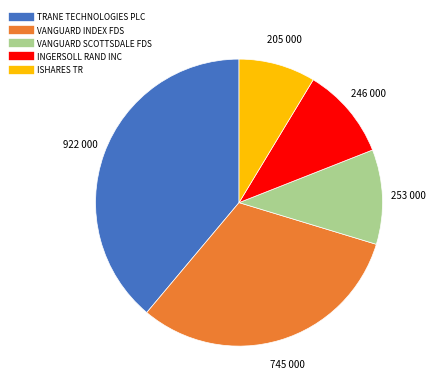

Which has a higher value, ISHARES TR or VANGUARD INDEX FDS?

VANGUARD INDEX FDS